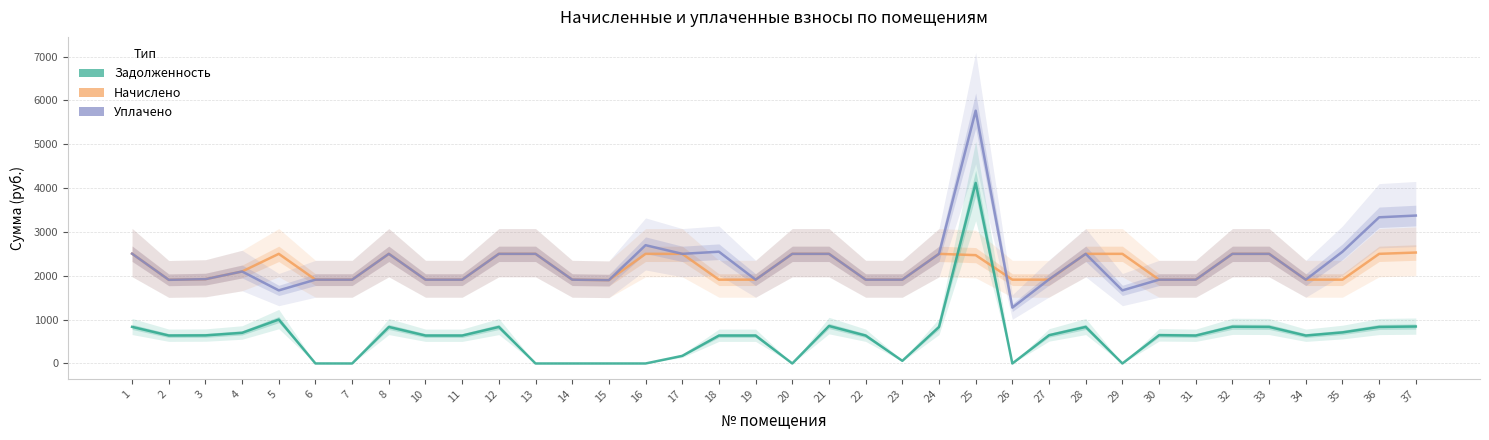

True or false: уплачено and задолженность intersect in this chart.

False